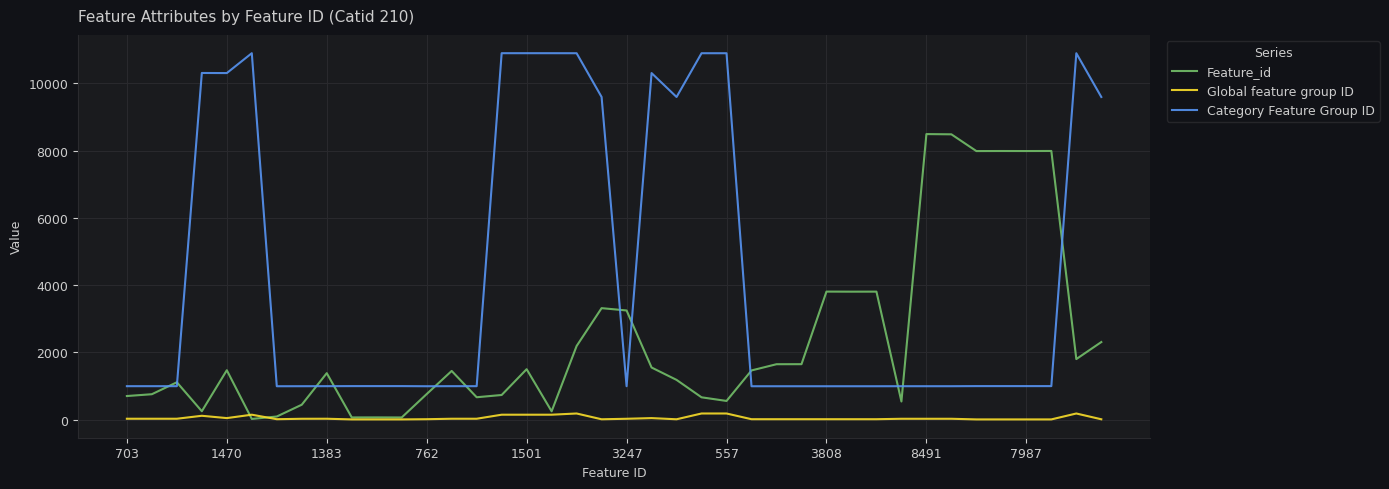

What is the highest value of the Feature_id series?

8491